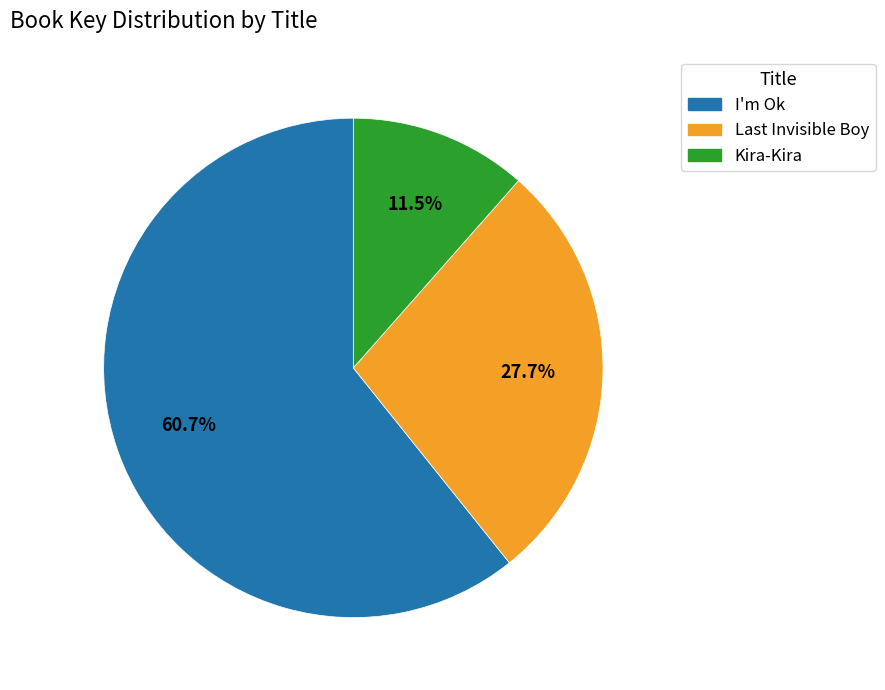

What is the majority slice?

I'm Ok